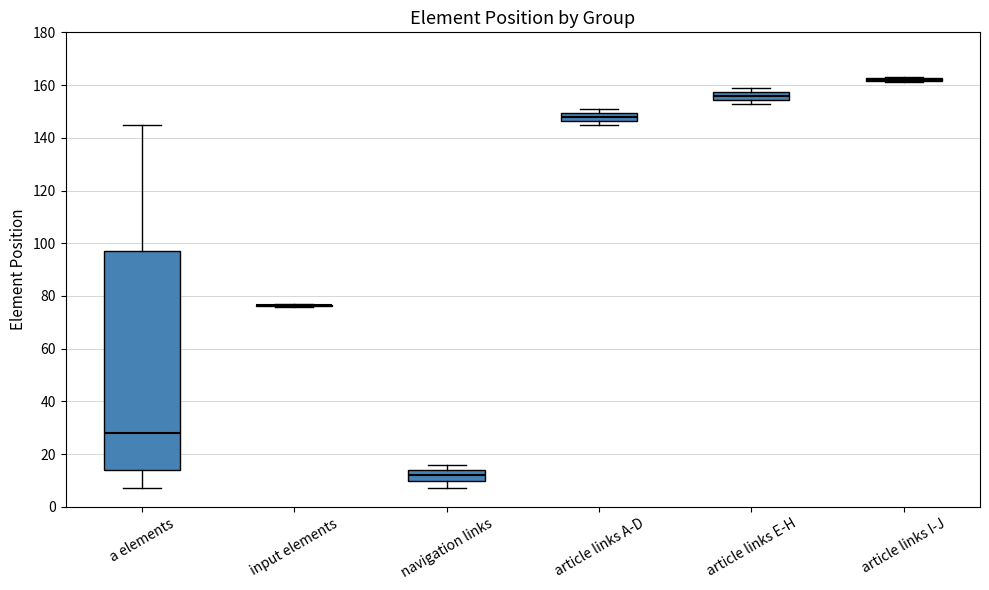

Where is the lower edge of the box for article links A-D on the y-axis? The values are not printed on the chart, so give them approximately, as read against the axis.

146